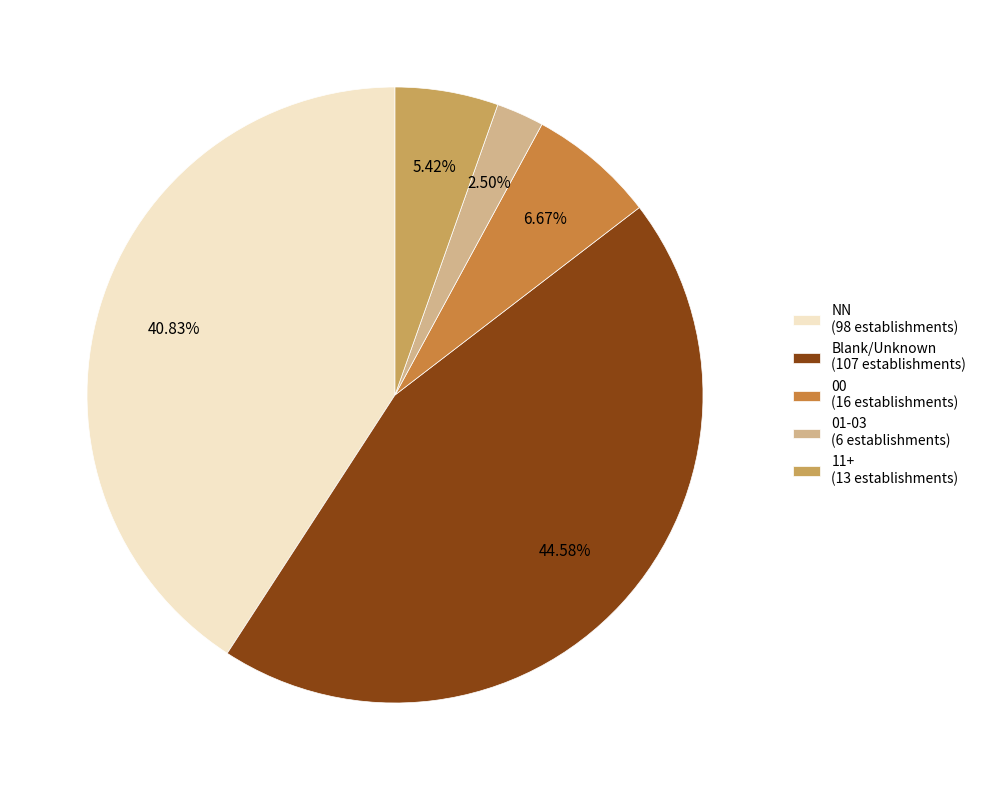

Count the number of slices in the pie.

5